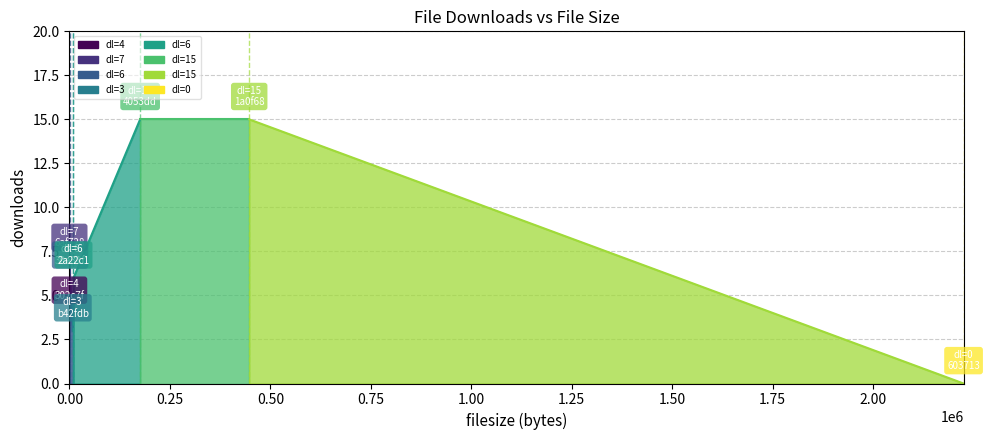

True or false: the data shows 3 at 2a22c1ca.

False